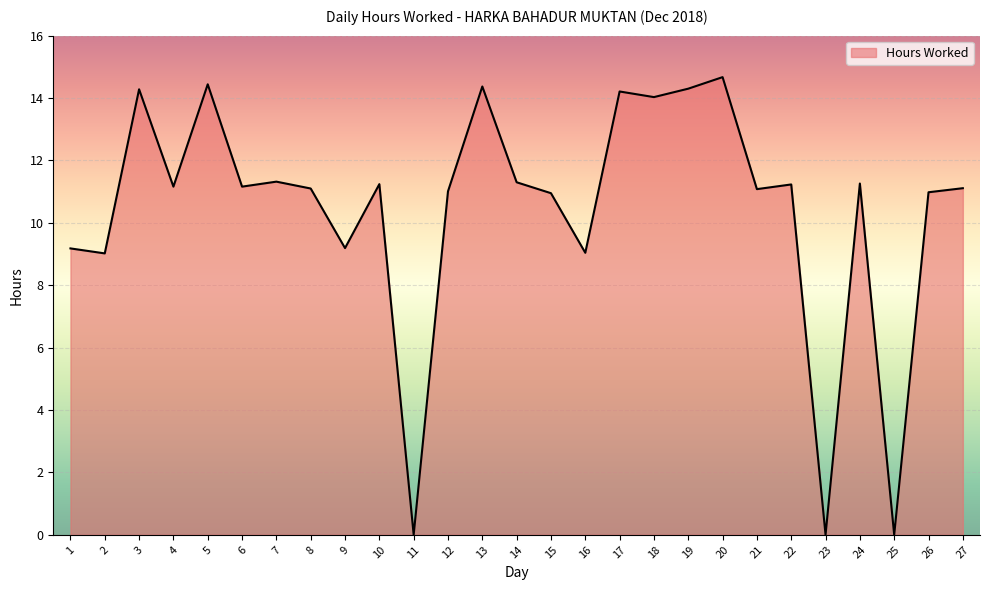

What is the difference between the values at 25 and 16?

9.0